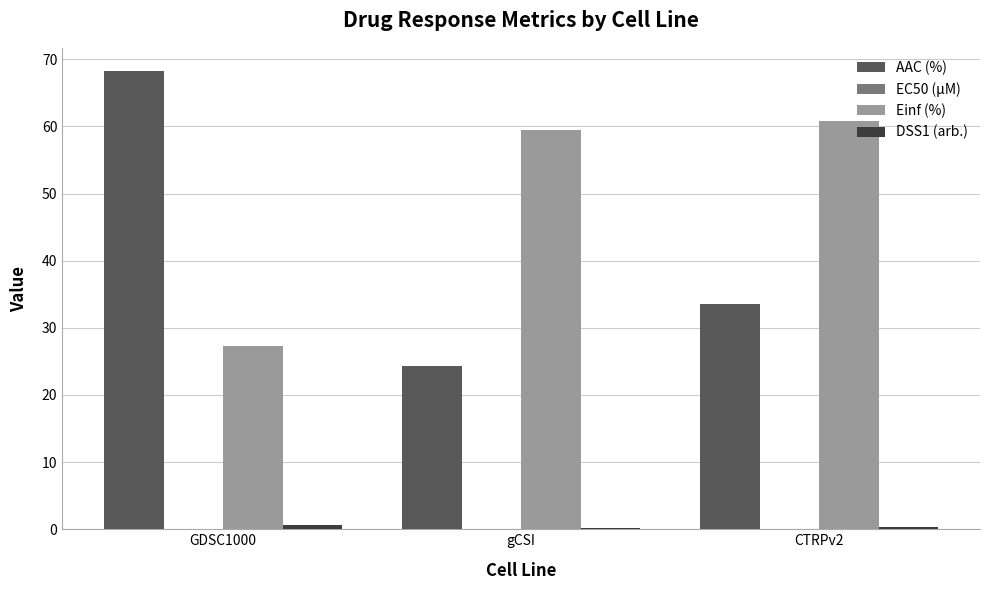

What is the maximum value shown in the chart?

68.3